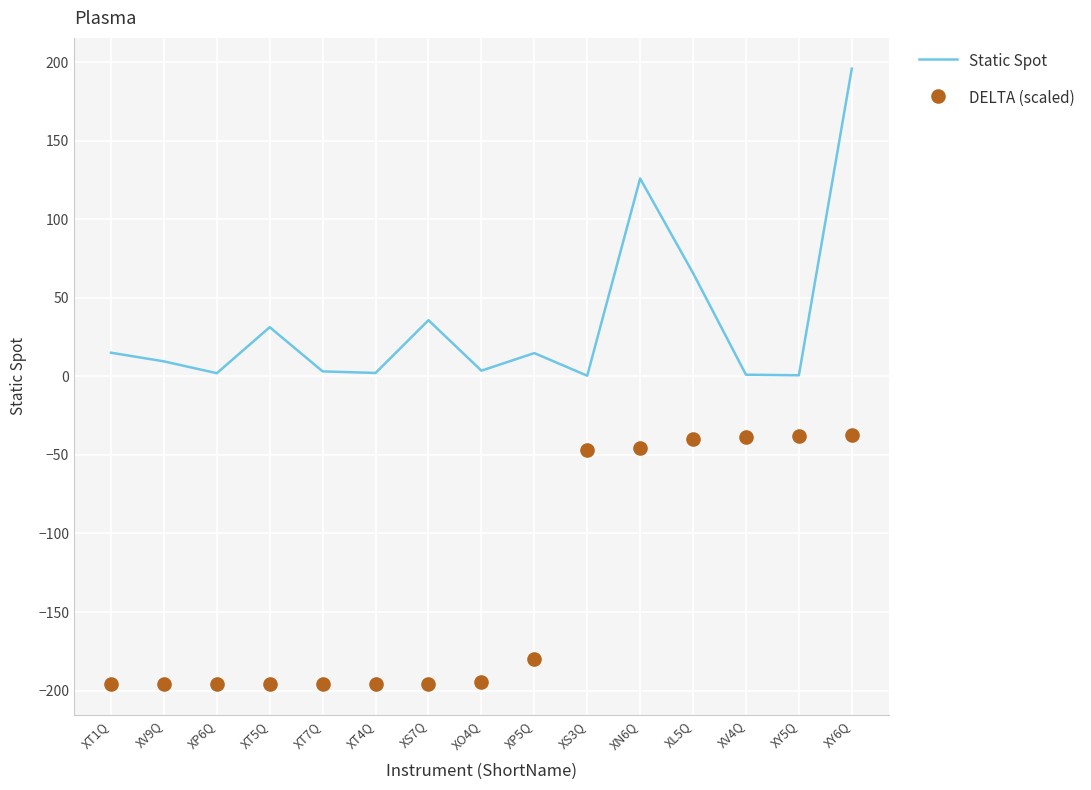

What are all the series names shown in the legend?

Static Spot, DELTA (scaled)